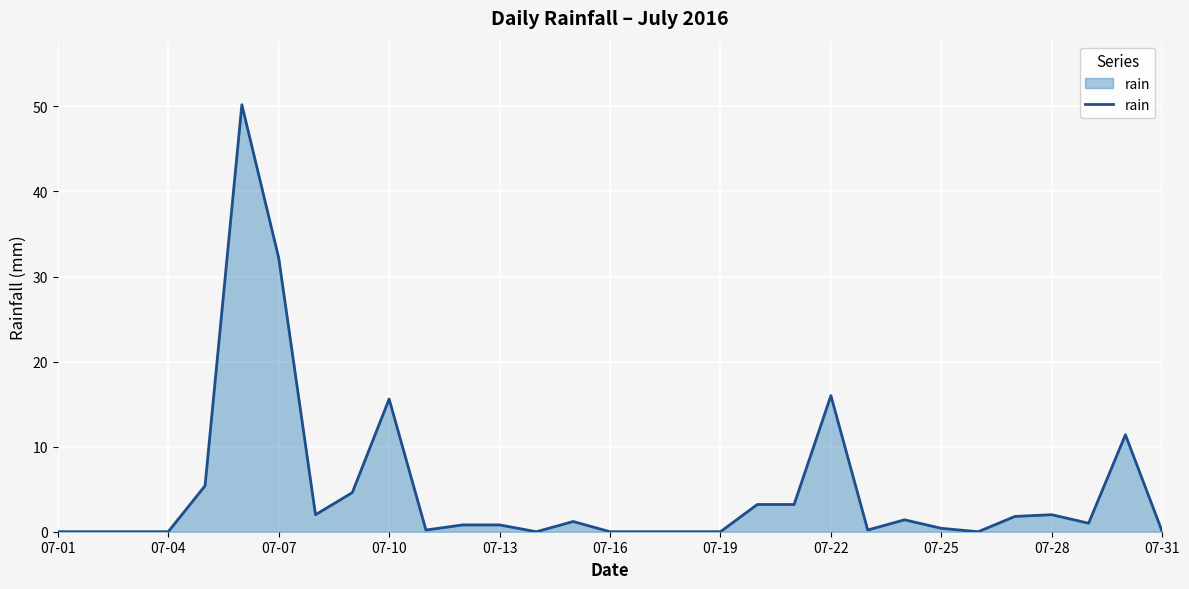

What is the maximum value shown in the chart?

50.2